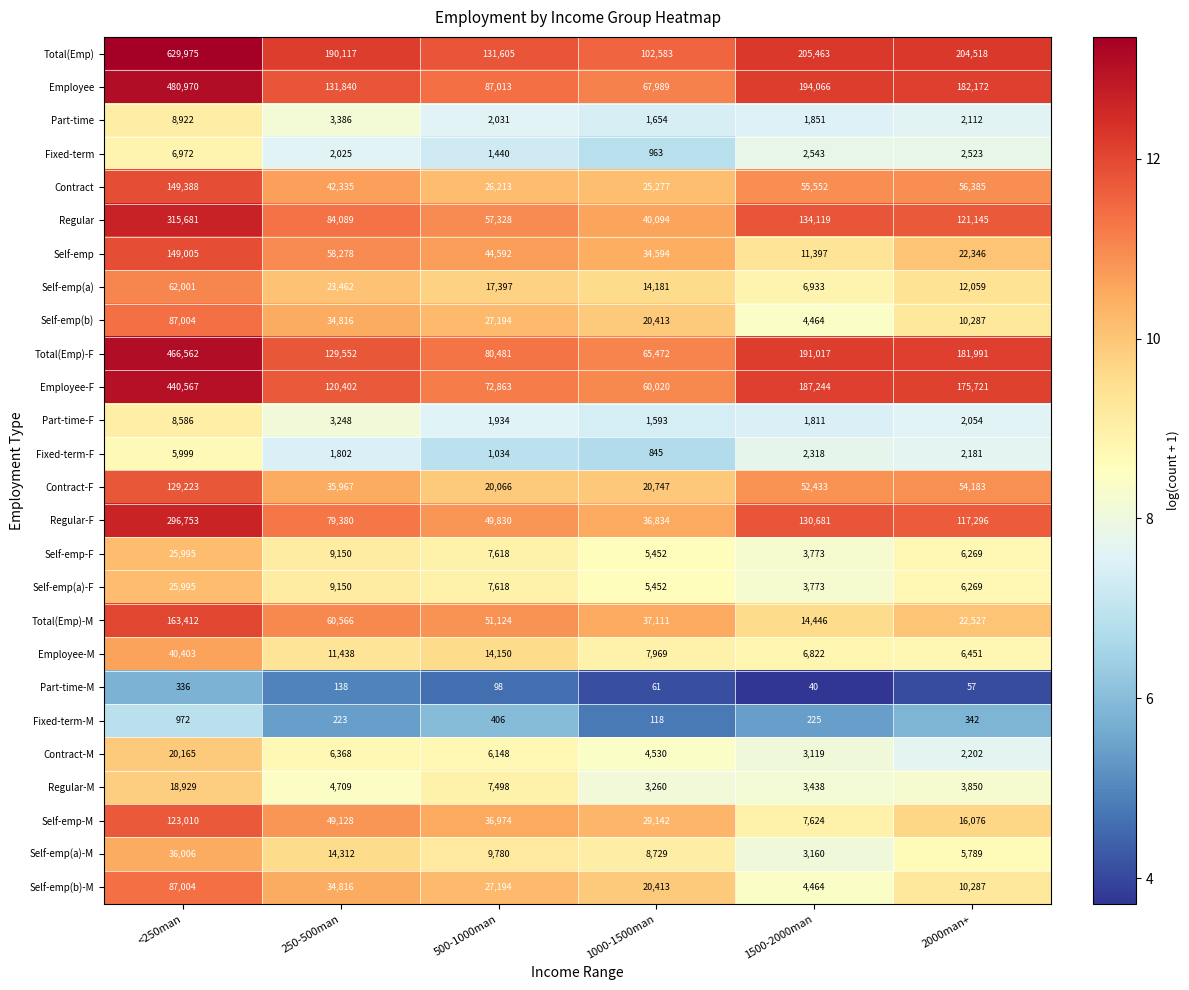

Where does the Self-emp(b)-M series first go above 27194?

<250man